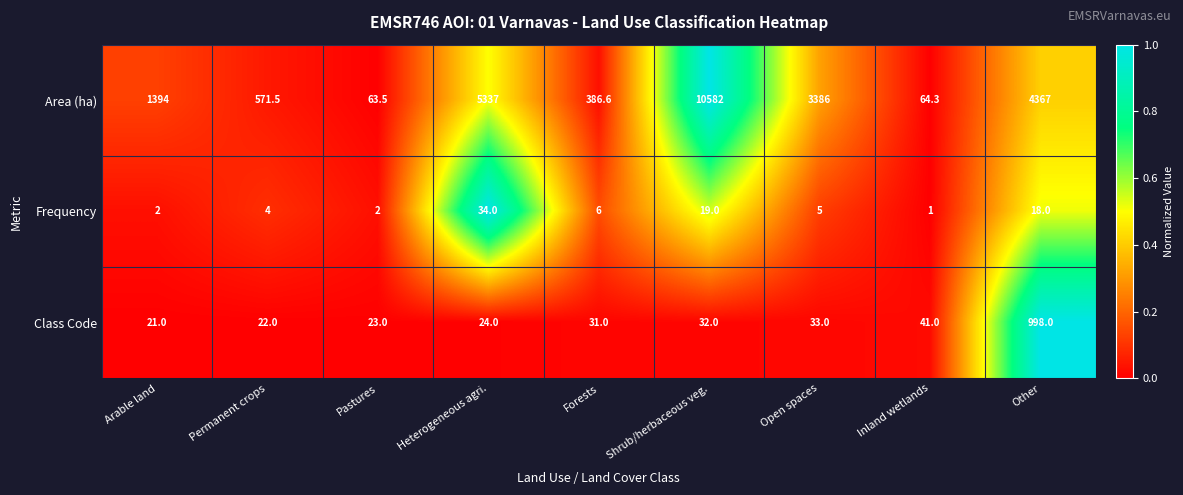

Rank the series at Pastures from highest to lowest value.

Area (ha), Class Code, Frequency